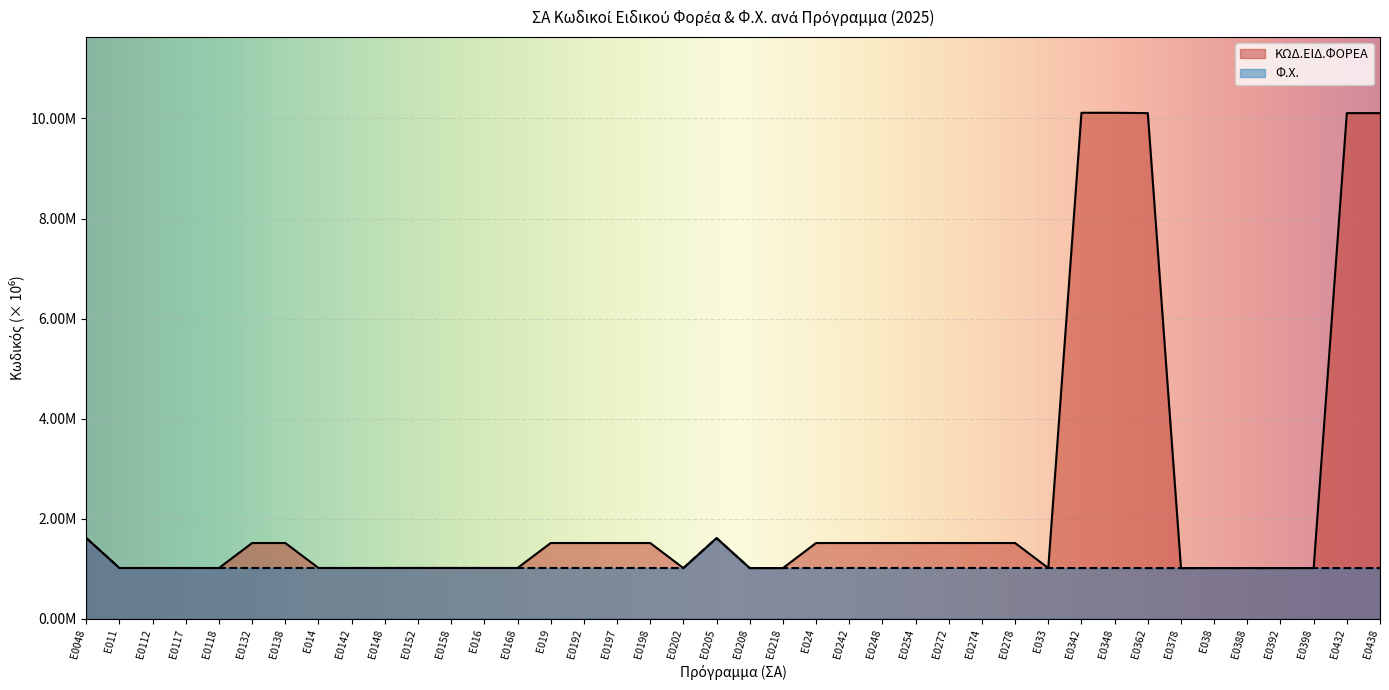

How many interior local valleys does the ΚΩΔ.ΕΙΔ.ΦΟΡΕΑ series have?

4